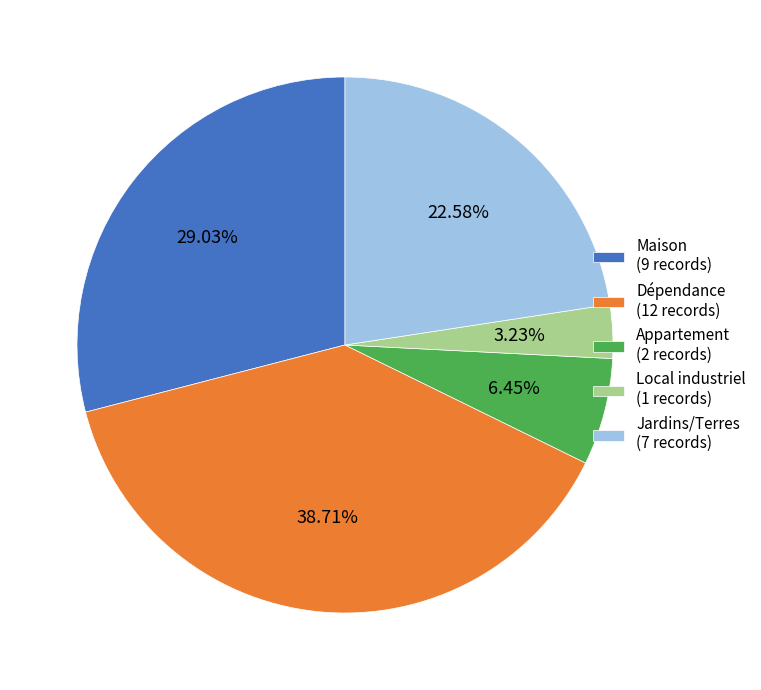

Does Jardins/Terres (7 records) account for over 50% of the chart?

No